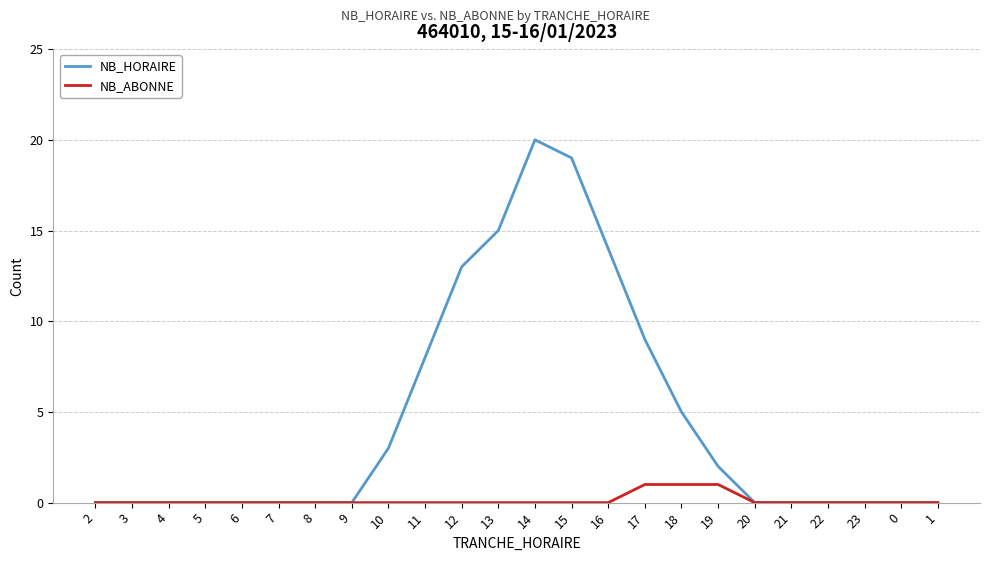

Reading left to right, list all the values displayed in this chart.

NB_HORAIRE: 2=0	3=0	4=0	5=0	6=0	7=0	8=0	9=0	10=3	11=8	12=13	13=15	14=20	15=19	16=14	17=9	18=5	19=2	20=0	21=0	22=0	23=0	0=0	1=0
NB_ABONNE: 2=0	3=0	4=0	5=0	6=0	7=0	8=0	9=0	10=0	11=0	12=0	13=0	14=0	15=0	16=0	17=1	18=1	19=1	20=0	21=0	22=0	23=0	0=0	1=0